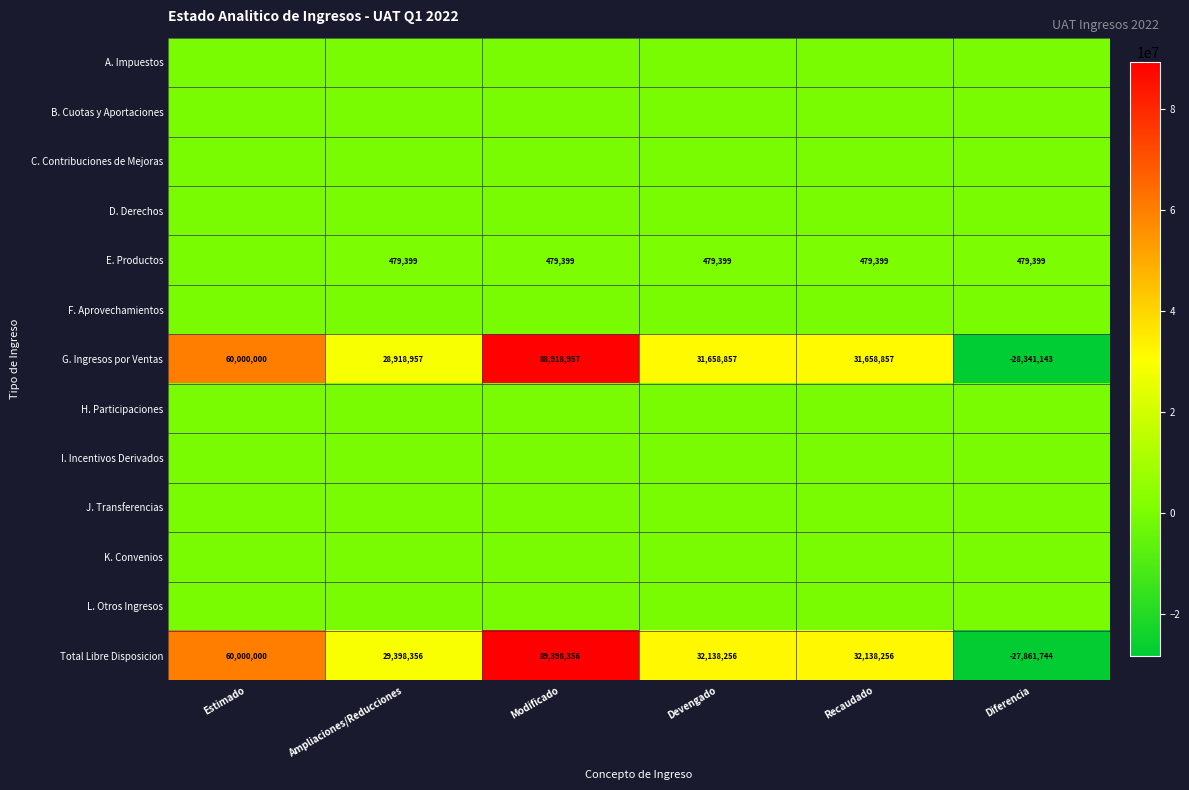

Which category has the lowest value across all series?

Diferencia